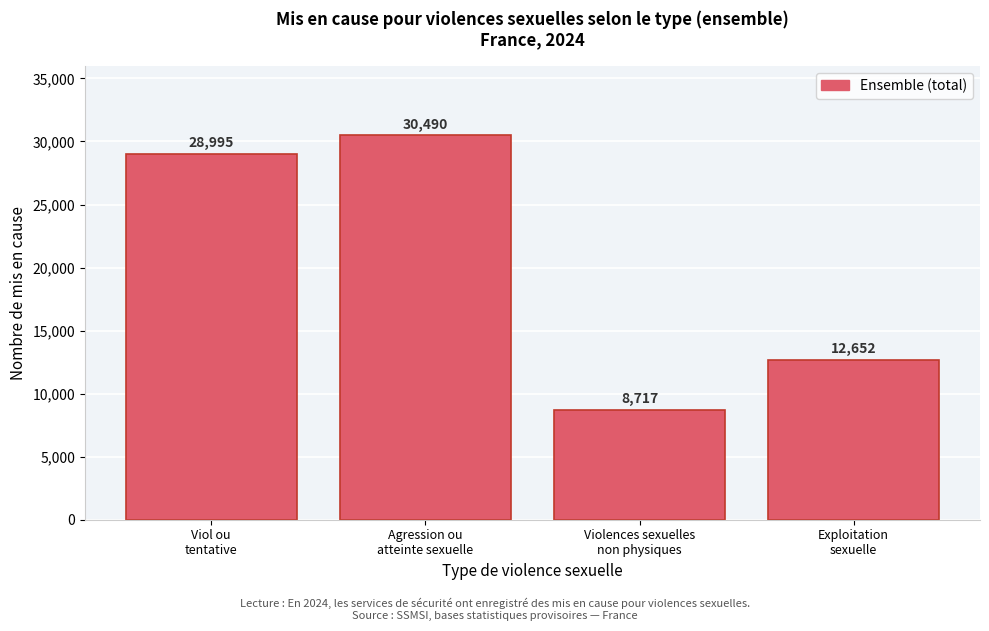

Reading left to right, what are all the values shown in this chart?

28995	30490	8717	12652